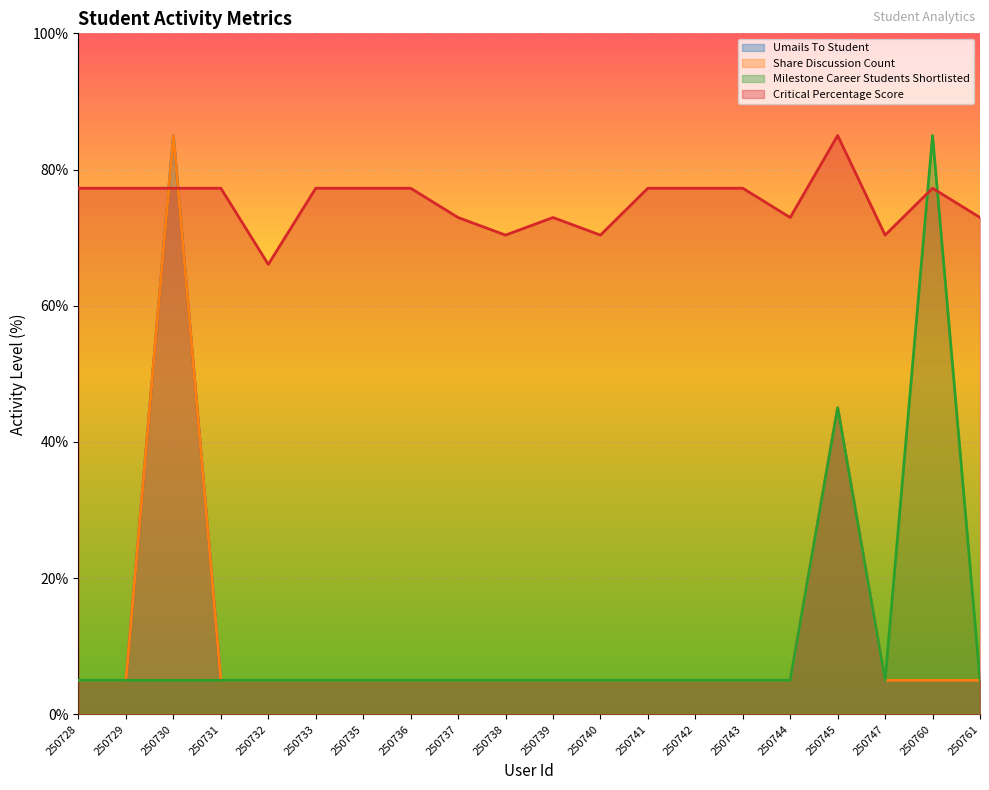

Reading right to left, transcribe all the data shown in this chart.

Umails To Student: 5.0	5.0	5.0	45.0	5.0	5.0	5.0	5.0	5.0	5.0	5.0	5.0	5.0	5.0	5.0	5.0	5.0	85.0	5.0	5.0
Share Discussion Count: 5.0	5.0	5.0	45.0	5.0	5.0	5.0	5.0	5.0	5.0	5.0	5.0	5.0	5.0	5.0	5.0	5.0	85.0	5.0	5.0
Milestone Career Students Shortlisted: 5.0	85.0	5.0	45.0	5.0	5.0	5.0	5.0	5.0	5.0	5.0	5.0	5.0	5.0	5.0	5.0	5.0	5.0	5.0	5.0
Critical Percentage Score: 73.0	77.3	70.4	85.0	73.0	77.3	77.3	77.3	70.4	73.0	70.4	73.0	77.3	77.3	77.3	66.1	77.3	77.3	77.3	77.3